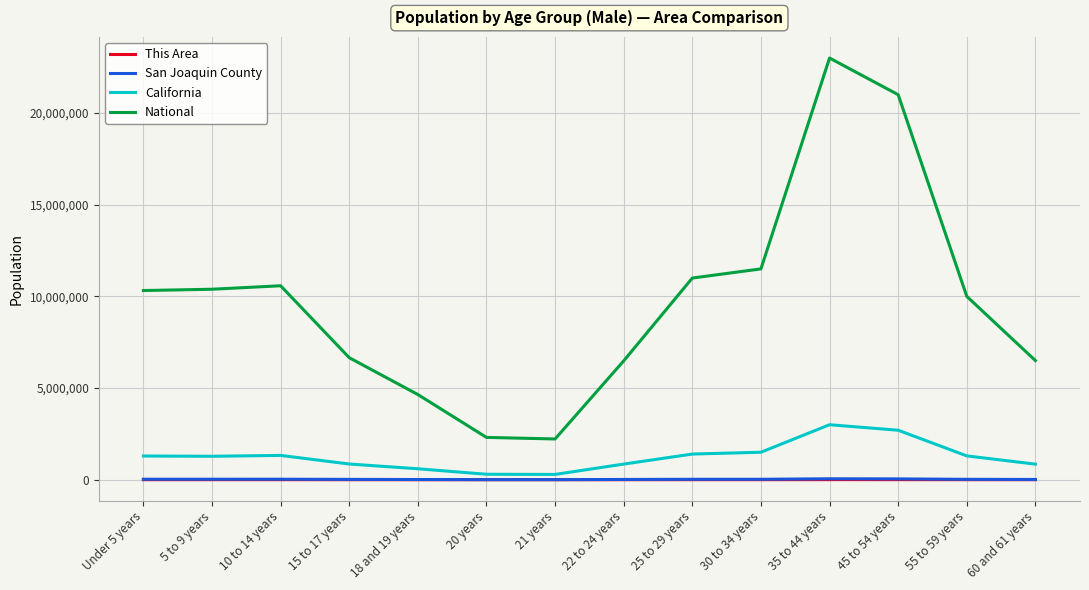

What is the lowest value of the National series?

2223198